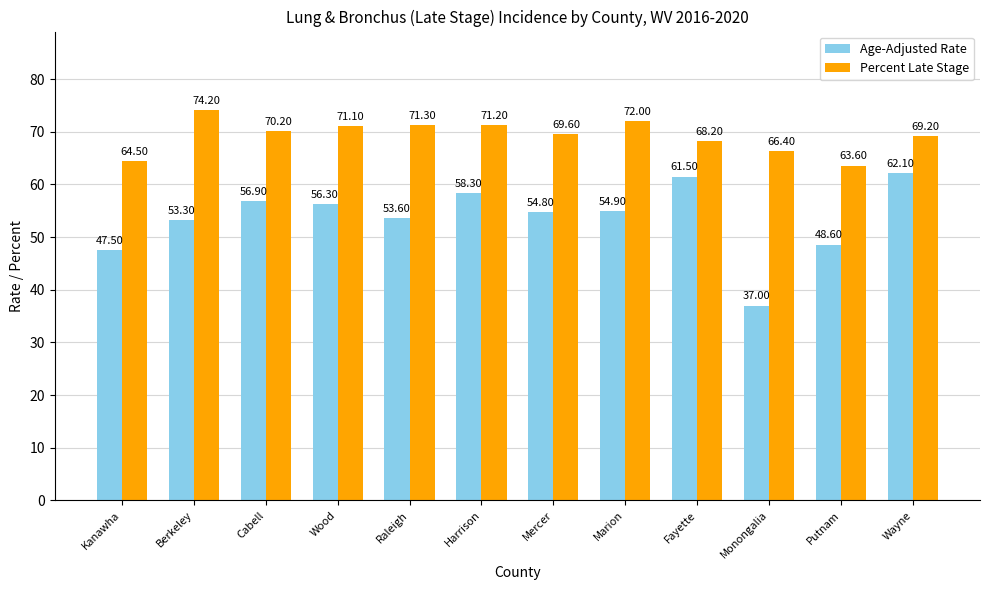

Which label corresponds to the smallest value in the chart?

Monongalia